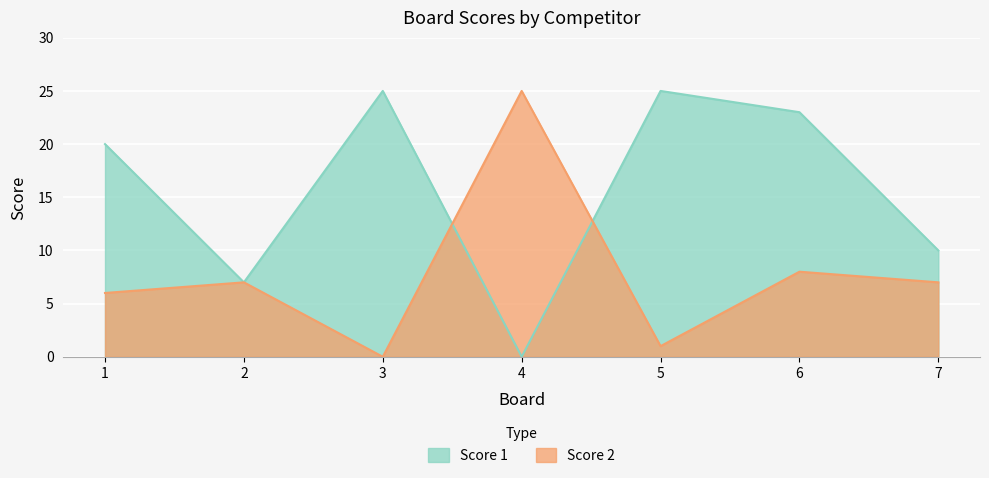

What is the total value across all series at 7?

17